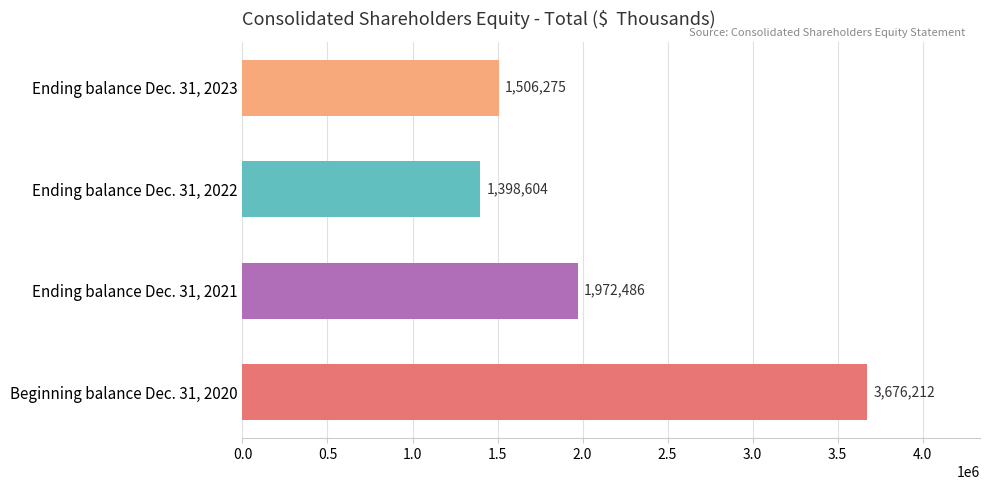

List the labels in order of value, largest first.

Beginning balance Dec. 31, 2020, Ending balance Dec. 31, 2021, Ending balance Dec. 31, 2023, Ending balance Dec. 31, 2022